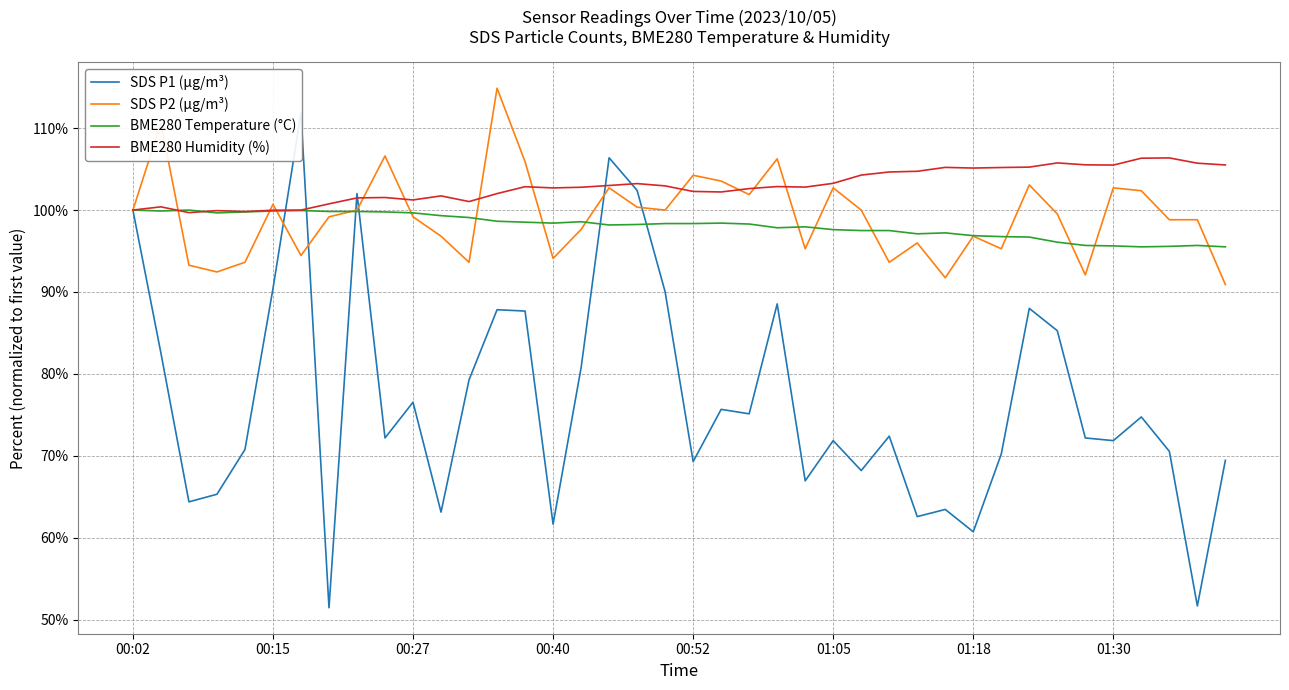

Does the chart display data point markers on the line(s)?

No